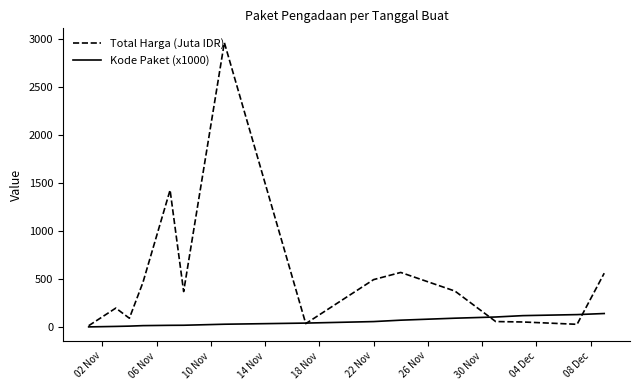

What is the maximum value shown in the chart?

2963.0